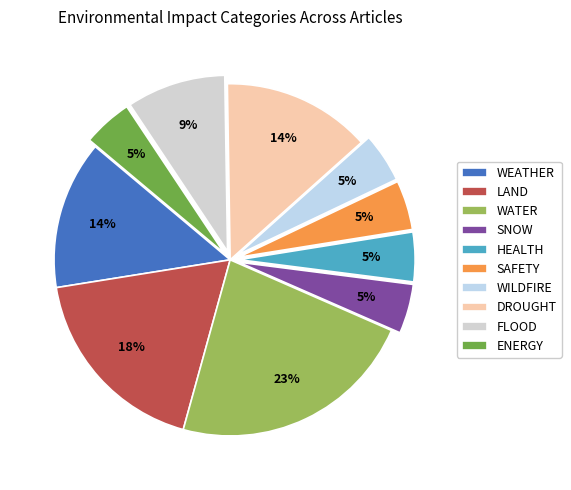

Which category has the biggest portion of the pie?

WATER